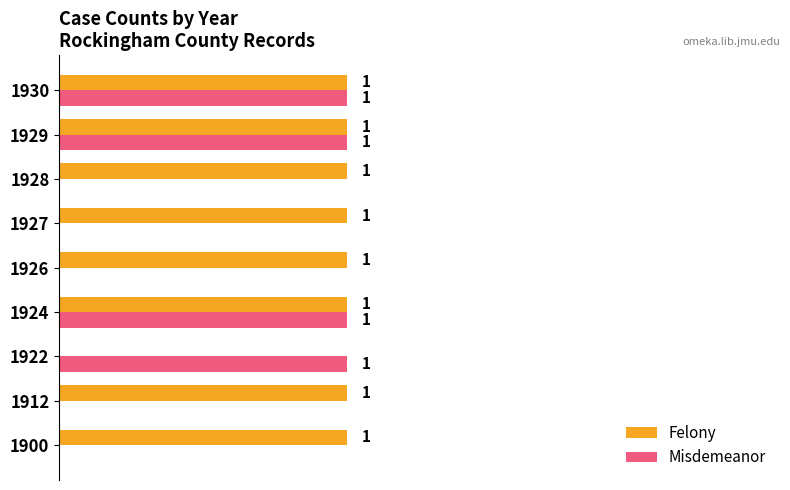

Which series changed the most between 1924 and 1928?

Misdemeanor